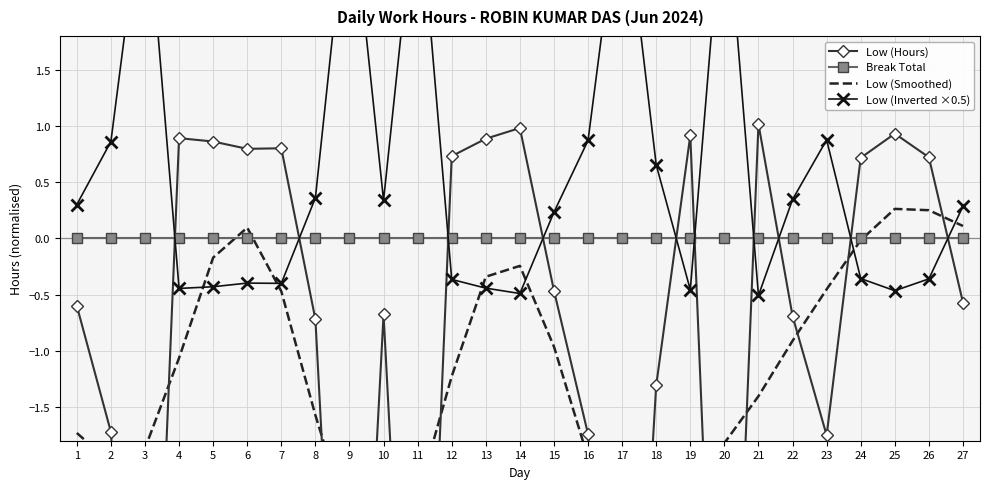

Reading left to right, list all the values displayed in this chart.

Low (Hours): -0.6	-1.7	-6.4	0.9	0.9	0.8	0.8	-0.7	-6.4	-0.7	-6.4	0.7	0.9	1.0	-0.5	-1.7	-6.4	-1.3	0.9	-6.4	1.0	-0.7	-1.8	0.7	0.9	0.7	-0.6
Break Total: 0.0	0.0	0.0	0.0	0.0	0.0	0.0	0.0	0.0	0.0	0.0	0.0	0.0	0.0	0.0	0.0	0.0	0.0	0.0	0.0	0.0	0.0	0.0	0.0	0.0	0.0	0.0
Low (Smoothed): -1.7	-2.0	-1.9	-1.1	-0.2	0.1	-0.5	-1.6	-2.6	-2.8	-2.3	-1.2	-0.3	-0.2	-1.0	-2.0	-2.5	-2.4	-2.1	-1.8	-1.4	-0.9	-0.5	-0.0	0.3	0.3	0.1
Low (Inverted ×0.5): 0.3	0.9	3.2	-0.4	-0.4	-0.4	-0.4	0.4	3.2	0.3	3.2	-0.4	-0.4	-0.5	0.2	0.9	3.2	0.7	-0.5	3.2	-0.5	0.3	0.9	-0.4	-0.5	-0.4	0.3